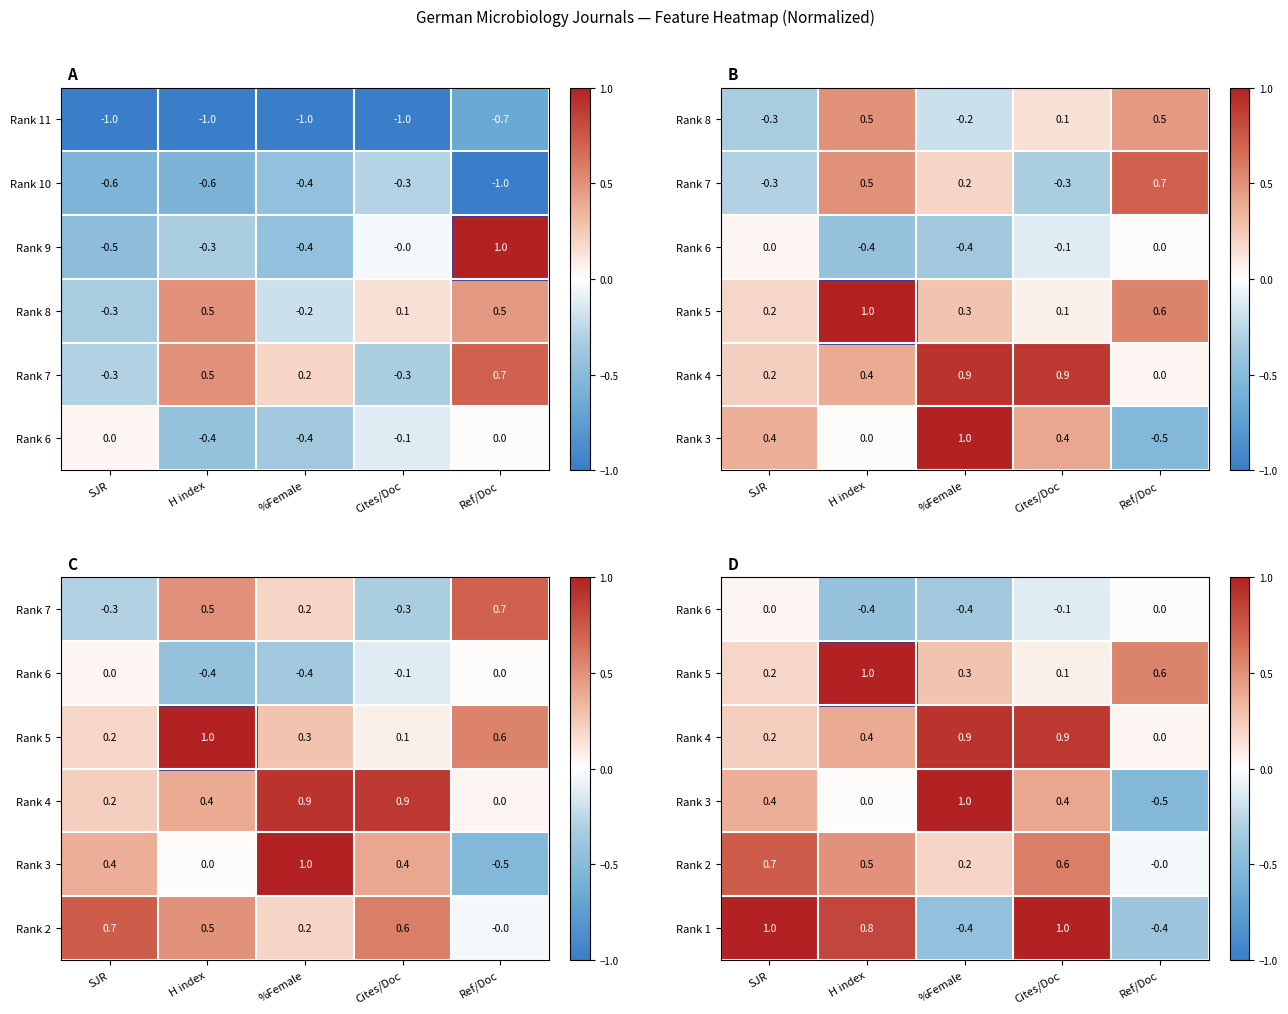

Read the Rank 1 value at Ref/Doc.

-0.4